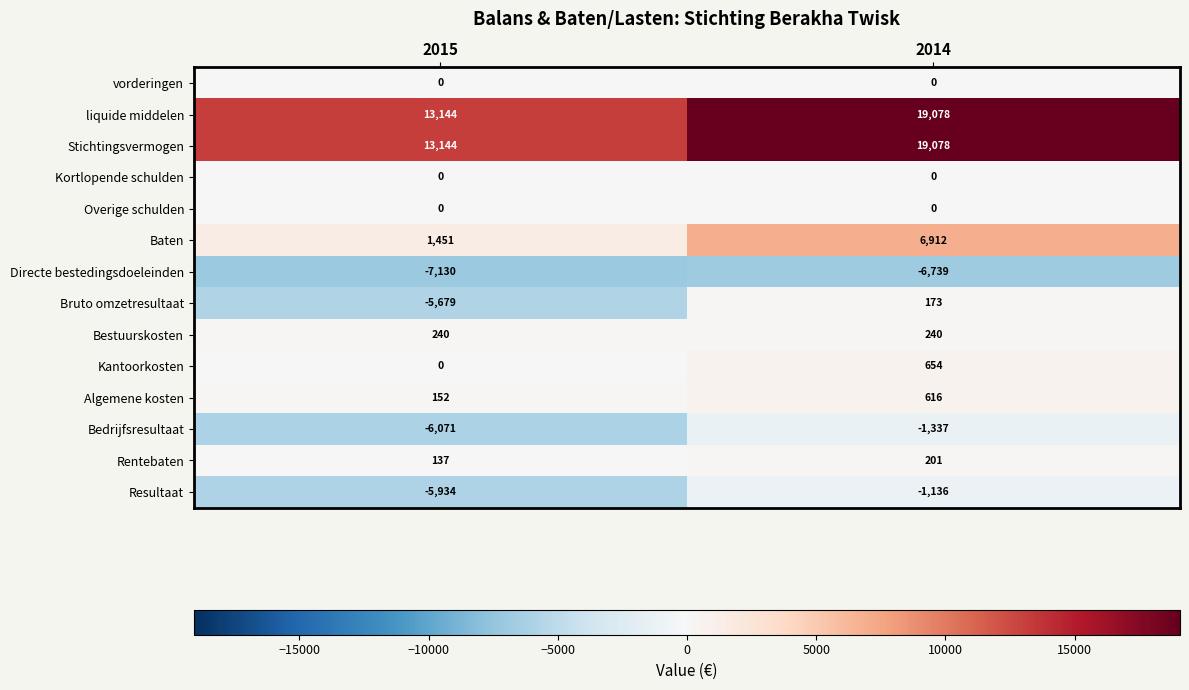

Reading left to right, list all the values displayed in this chart.

vorderingen: 0	0
liquide middelen: 13144	19078
Stichtingsvermogen: 13144	19078
Kortlopende schulden: 0	0
Overige schulden: 0	0
Baten: 1451	6912
Directe bestedingsdoeleinden: -7130	-6739
Bruto omzetresultaat: -5679	173
Bestuurskosten: 240	240
Kantoorkosten: 0	654
Algemene kosten: 152	616
Bedrijfsresultaat: -6071	-1337
Rentebaten: 137	201
Resultaat: -5934	-1136